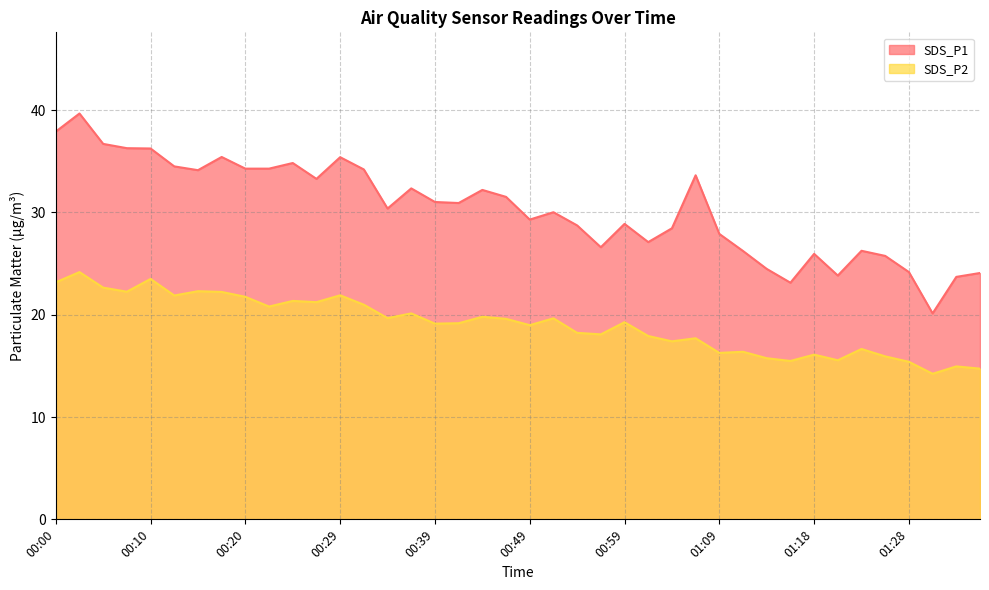

True or false: SDS_P2 and SDS_P1 cross at least once.

False